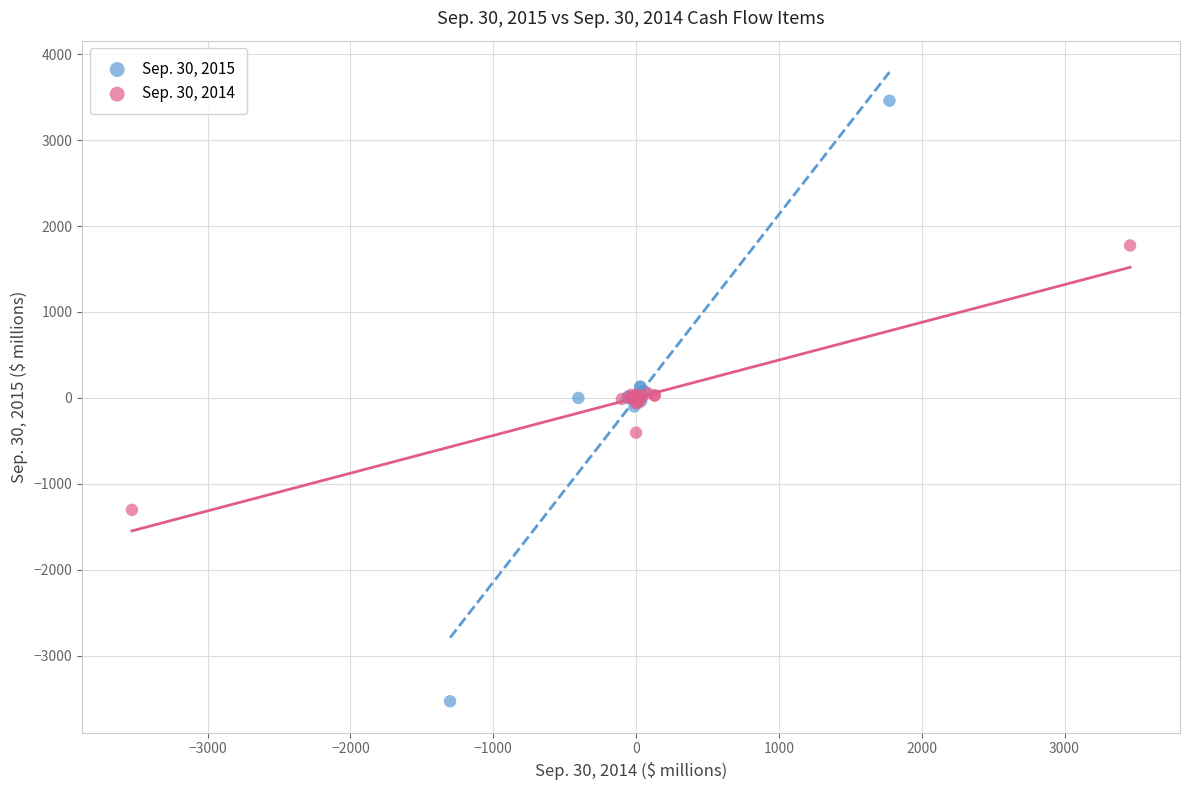

Which series reaches the maximum Y coordinate?

Sep. 30, 2015